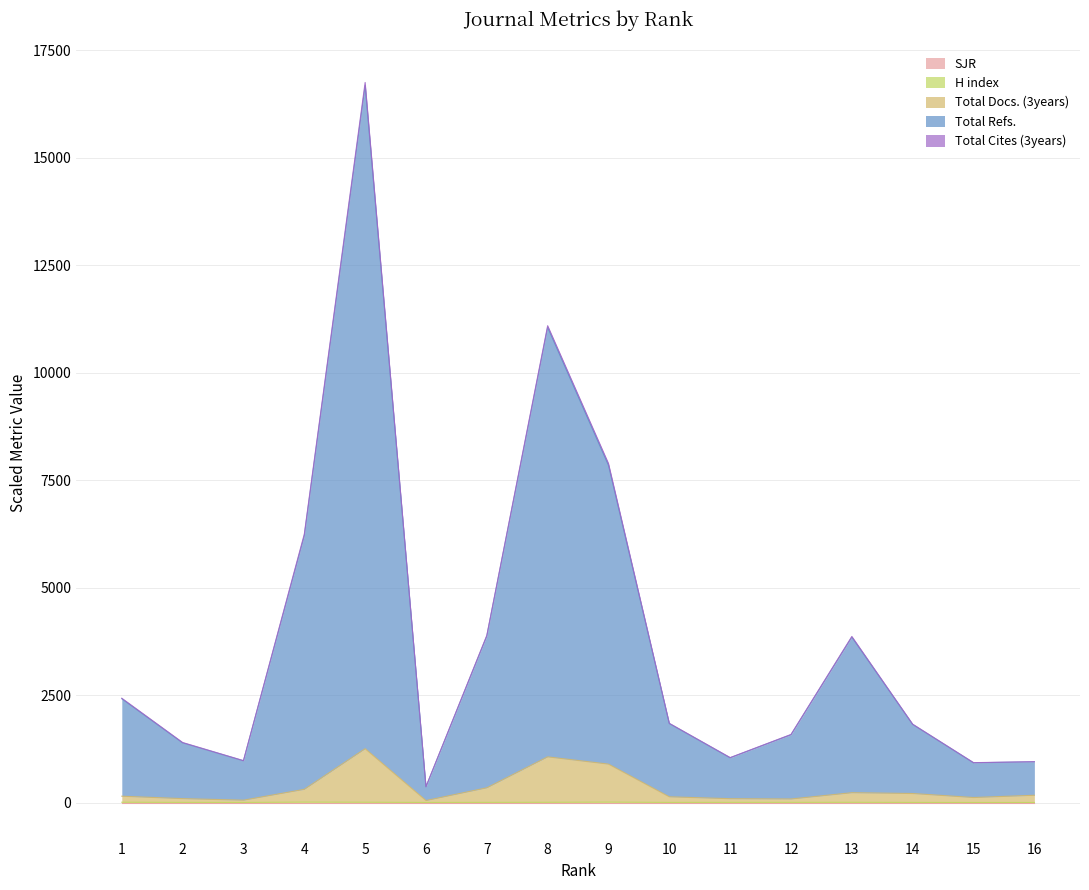

How many data points in Total Docs. (3years) are above 169?

8